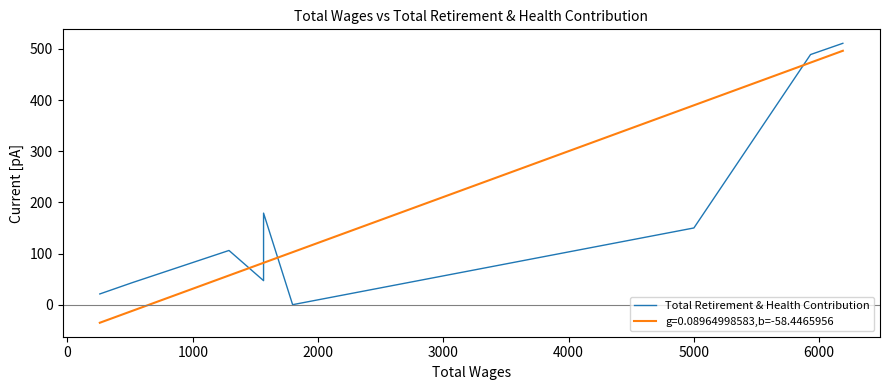

What is the minimum value for g=0.08964998583,b=-58.4465956?

-35.3